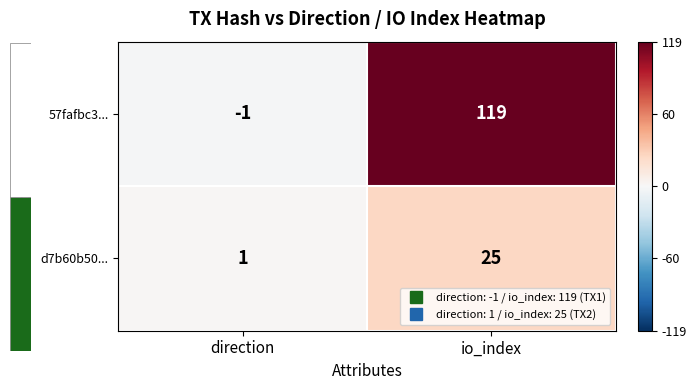

At how many categories does at least one series exceed 18?

1